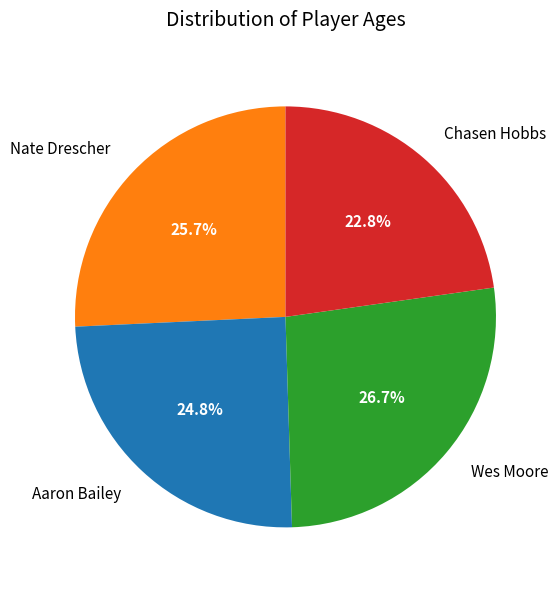

How many slices are in this pie chart?

4